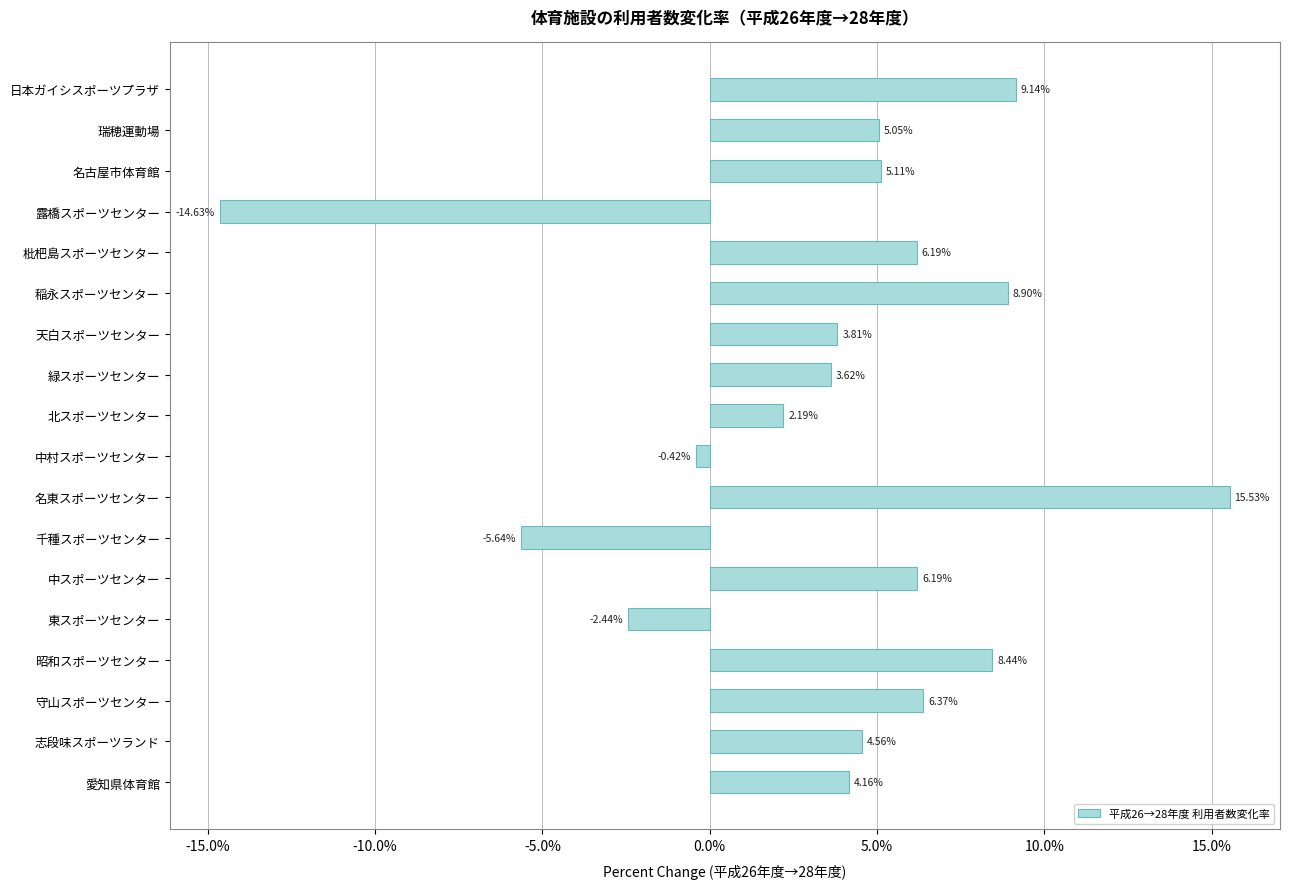

What is the label of the 13th bar from the top?

中スポーツセンター